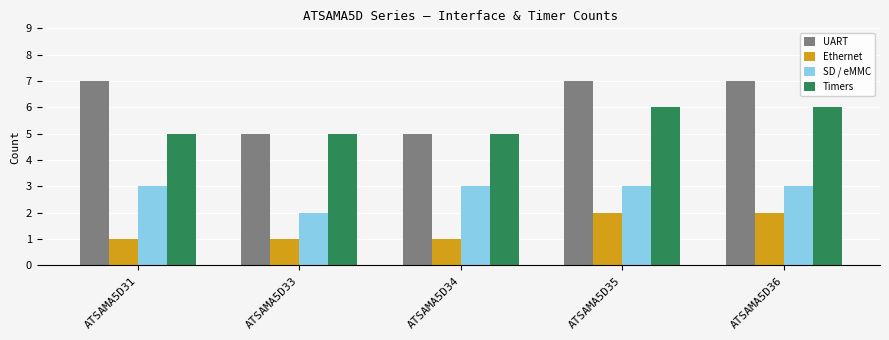

What are all the series names shown in the legend?

UART, Ethernet, SD / eMMC, Timers